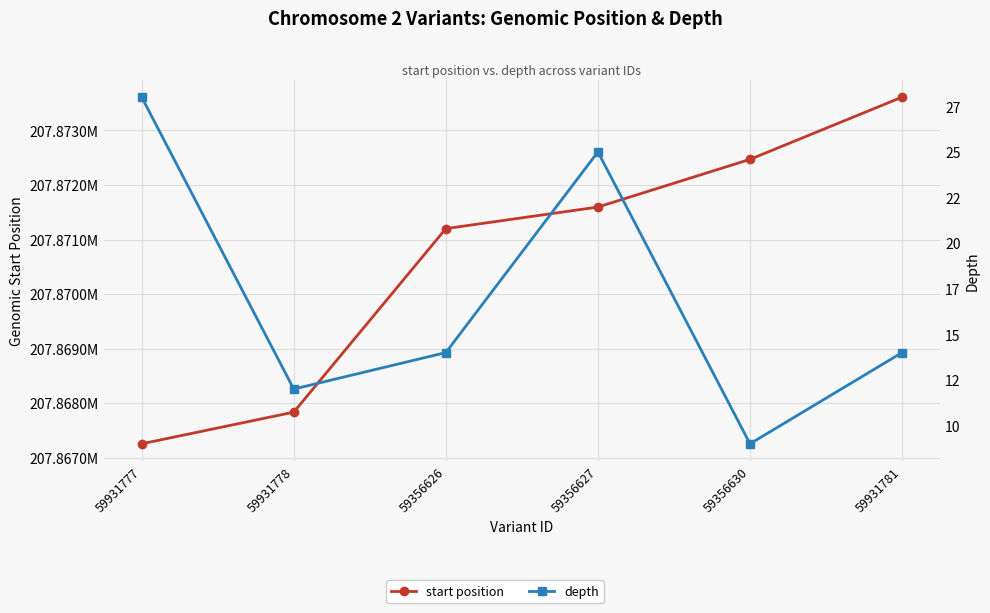

True or false: start position and depth cross at least once.

False